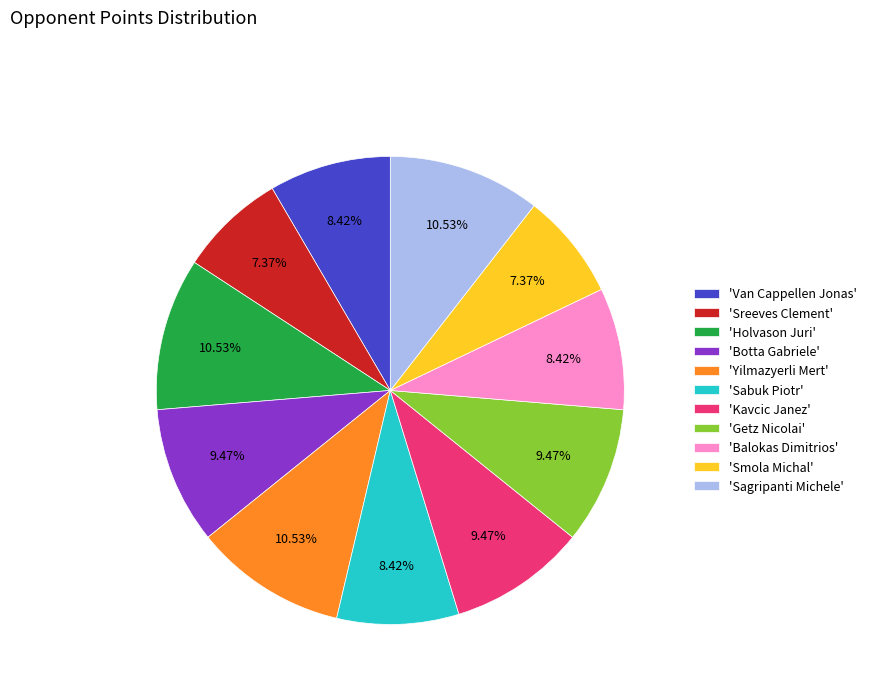

Combined, do 'Sreeves Clement' and 'Sabuk Piotr' account for over 50%?

No